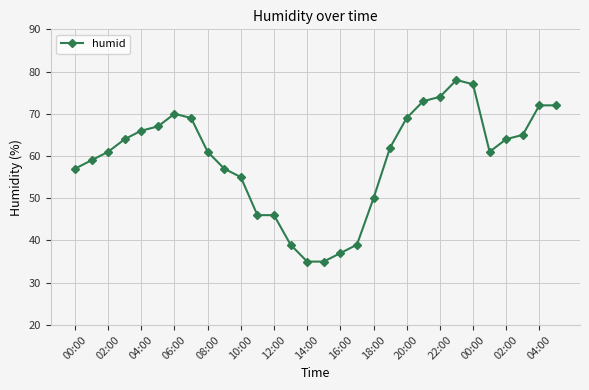

What is the difference between the second highest and minimum values?

42